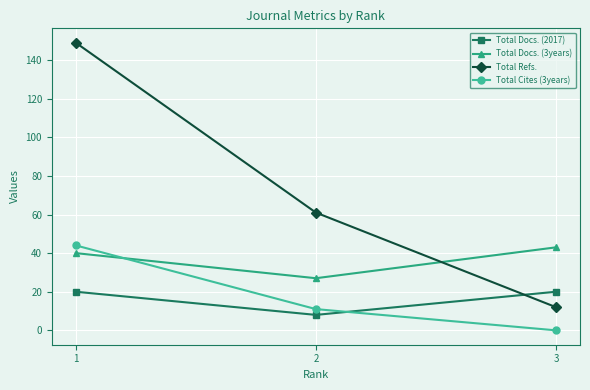

Count the number of categories in the chart.

3